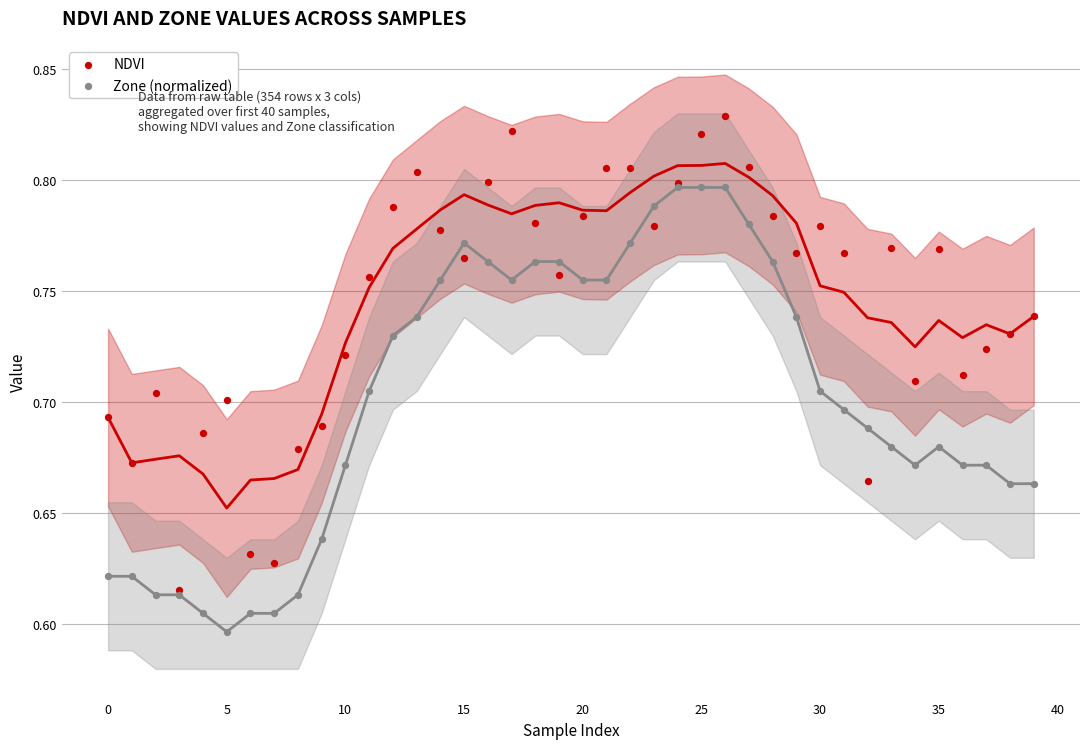

What are all the series names shown in the legend?

NDVI, Zone (normalized)